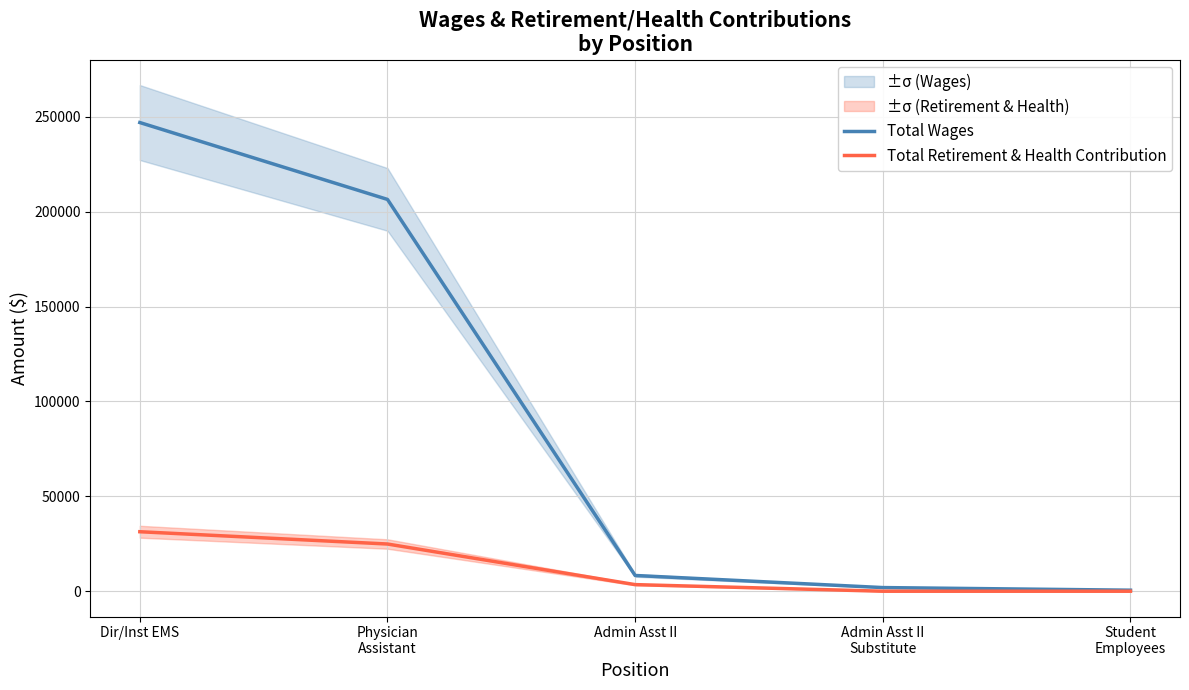

What is the spread (max minus min) of values at Student
Employees?

540